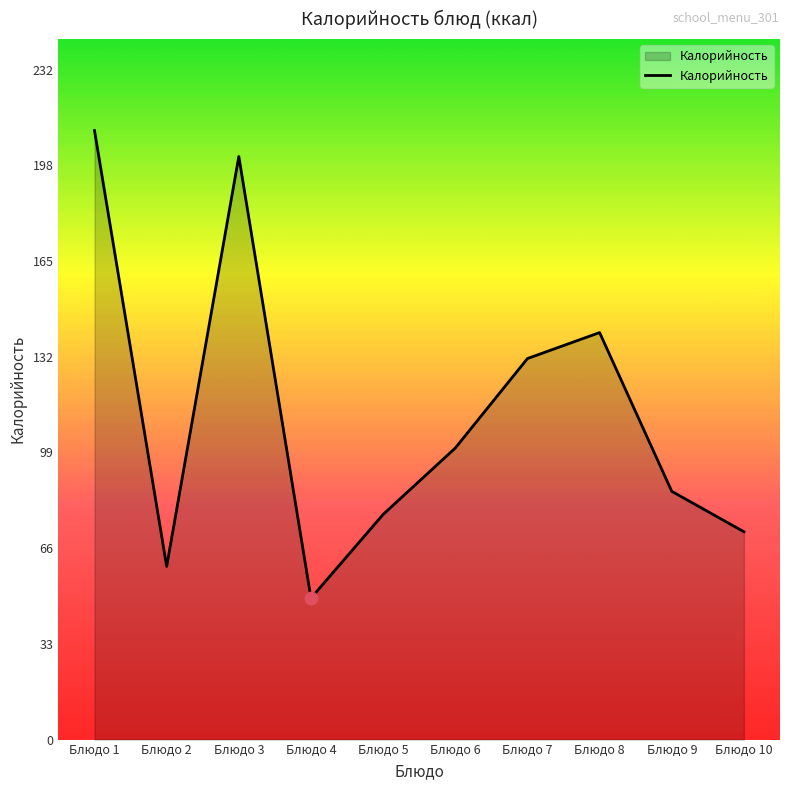

Approximately how many times larger is the value at Блюдо 7 compared to Блюдо 1?

0.6